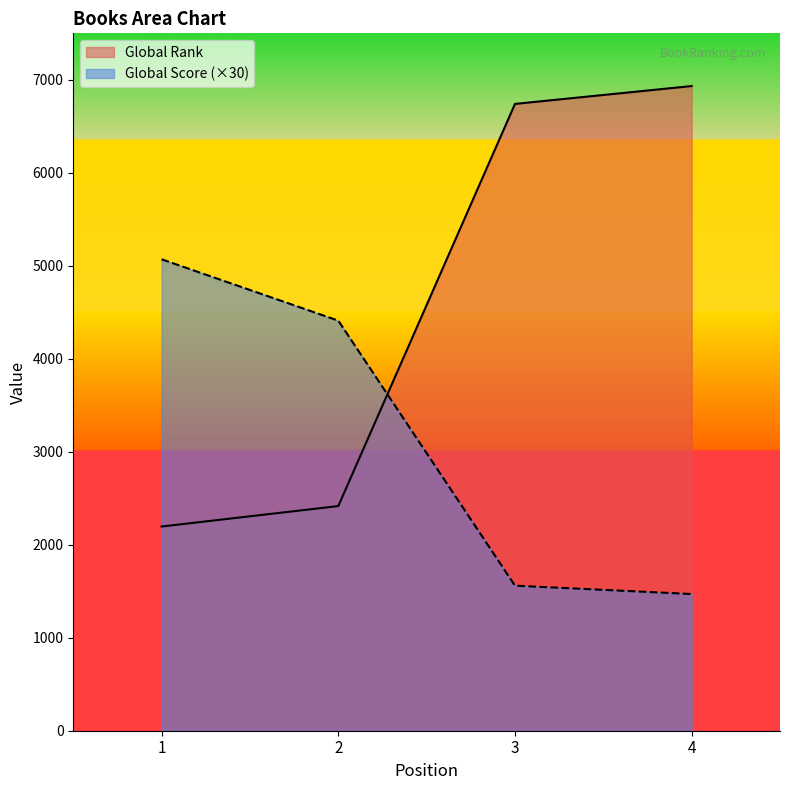

At how many categories does at least one series exceed 6927?

1